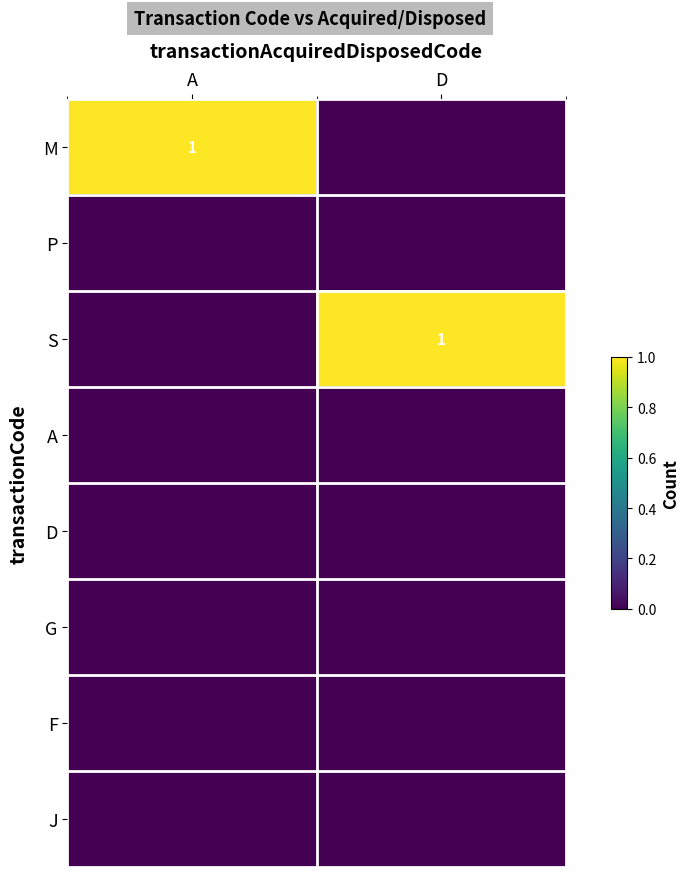

Which has a higher value, D or A?

A